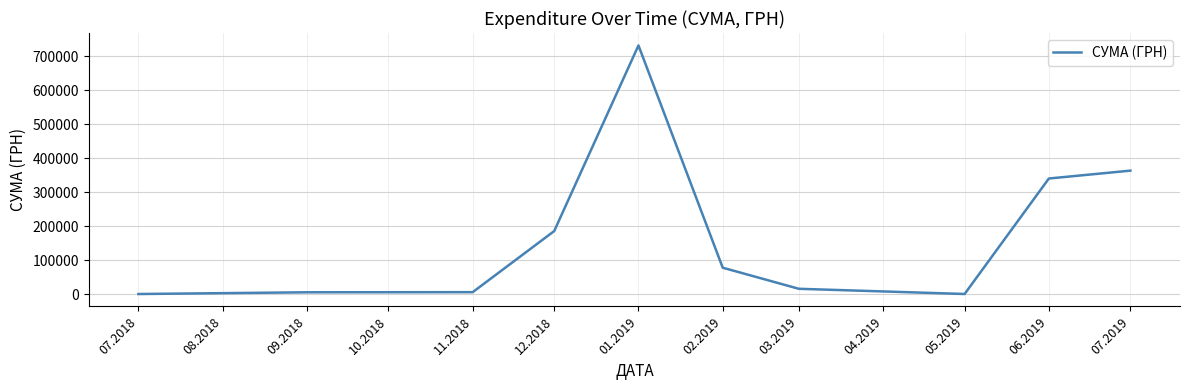

What is the maximum value shown in the chart?

731980.0